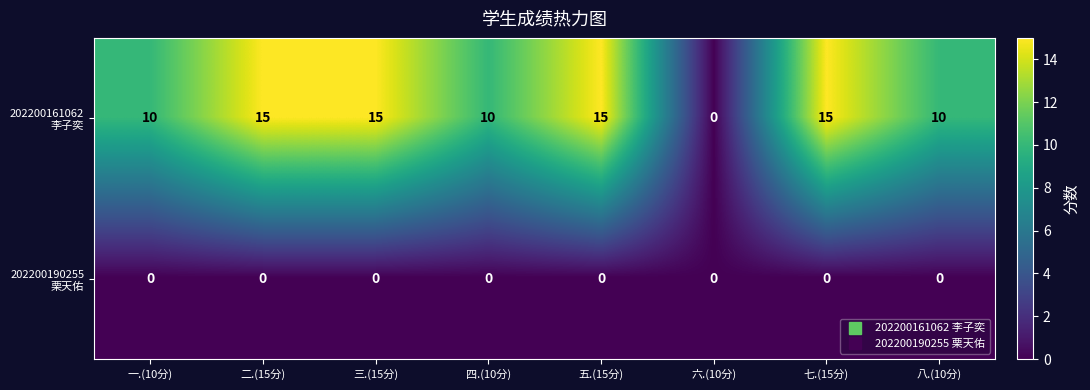

What is the spread (max minus min) of values at 四.(10分)?

10